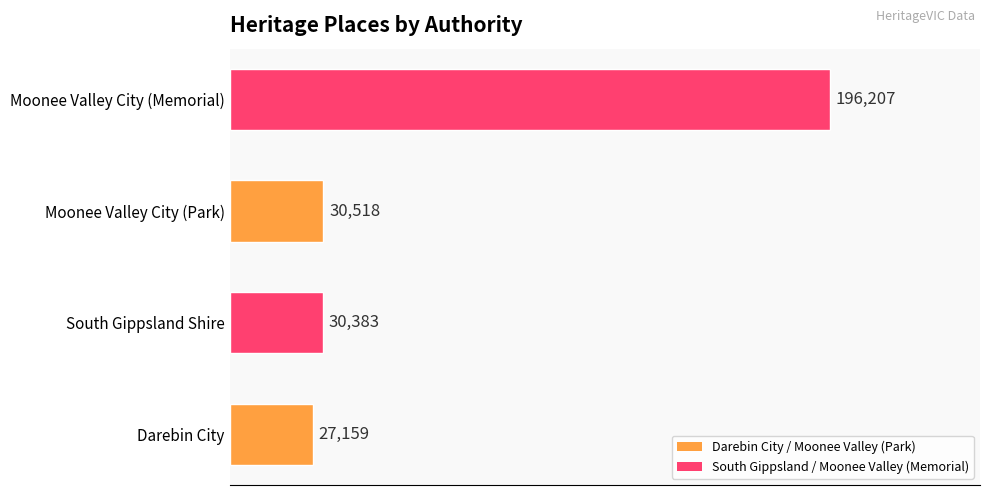

Does the chart contain any negative values?

No